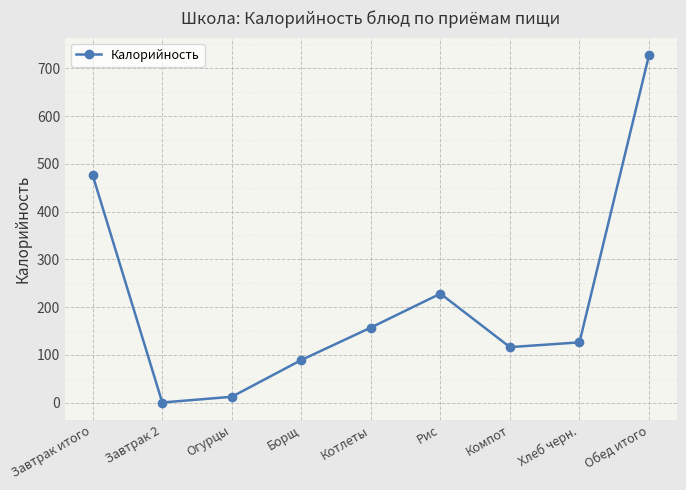

What is the difference between the maximum and second lowest values?

716